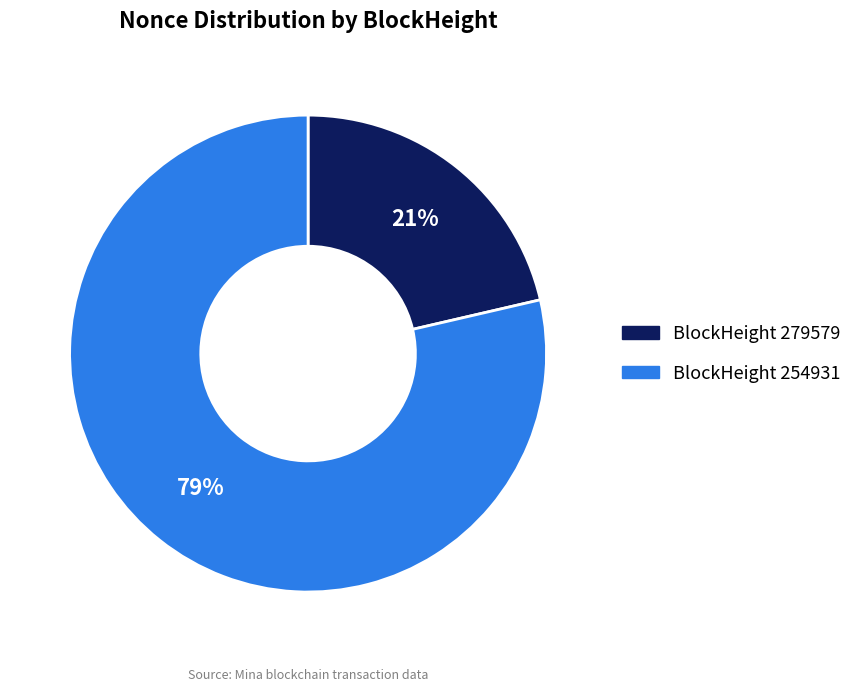

Do BlockHeight 279579 and BlockHeight 254931 together represent more than half of the pie?

Yes